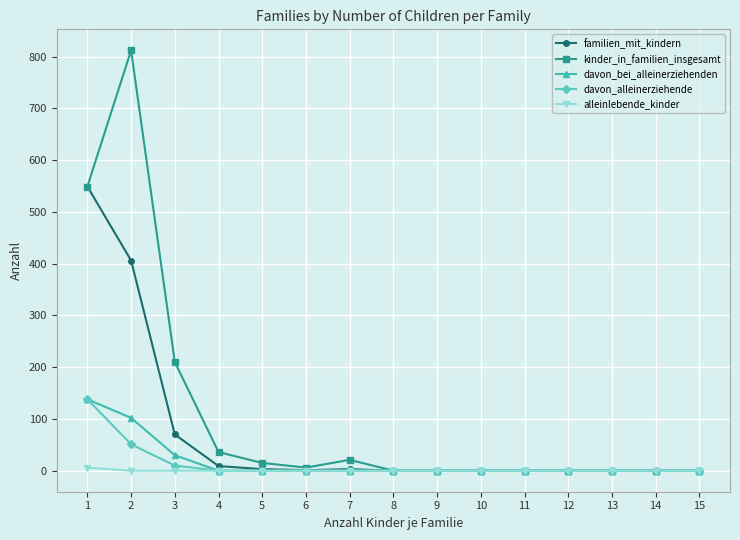

Where is the first local maximum for kinder_in_familien_insgesamt?

2